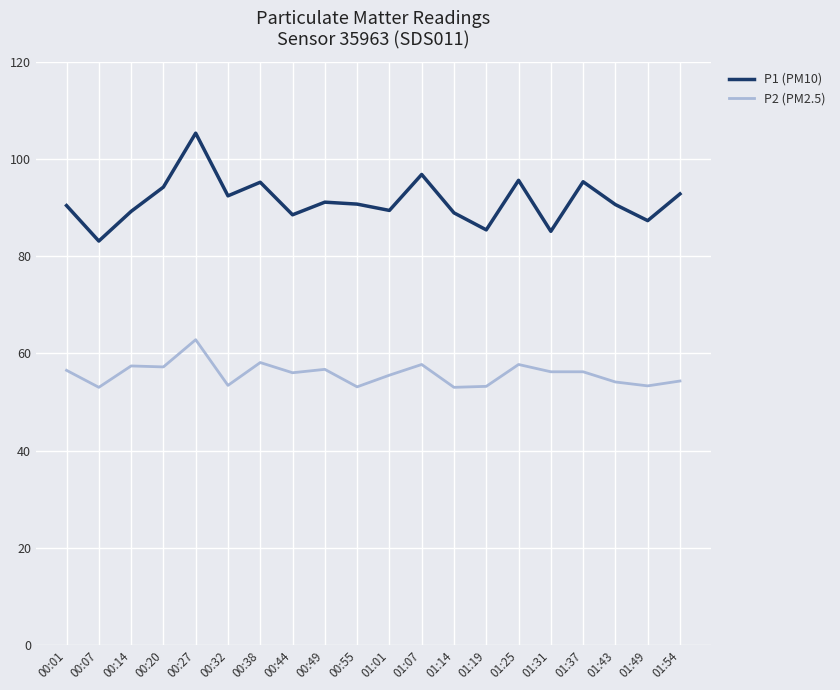

What is the smallest value displayed?

53.0